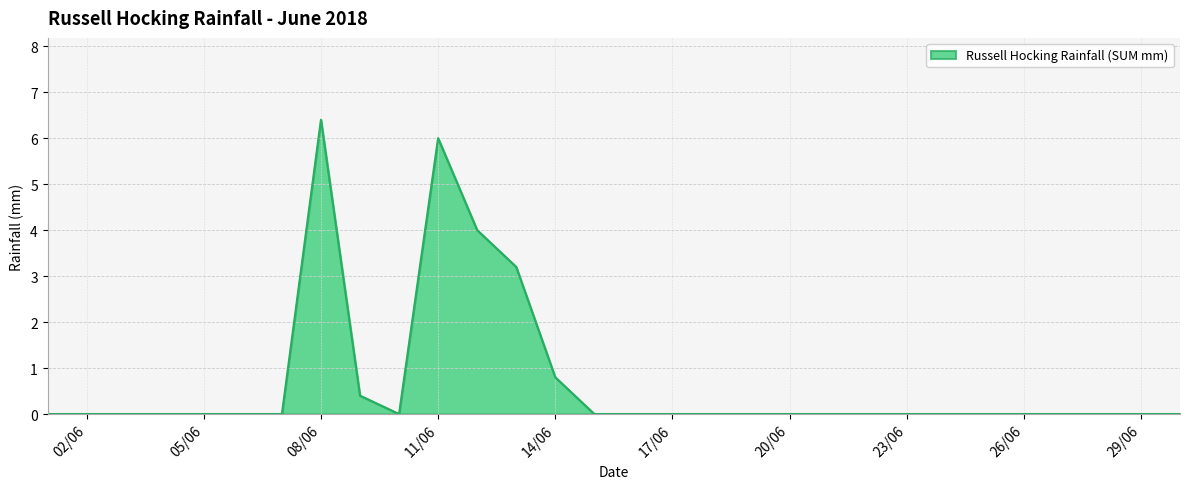

Reading left to right, transcribe all the data shown in this chart.

0.0	0.0	0.0	0.0	0.0	0.0	0.0	6.4	0.4	0.0	6.0	4.0	3.2	0.8	0.0	0.0	0.0	0.0	0.0	0.0	0.0	0.0	0.0	0.0	0.0	0.0	0.0	0.0	0.0	0.0